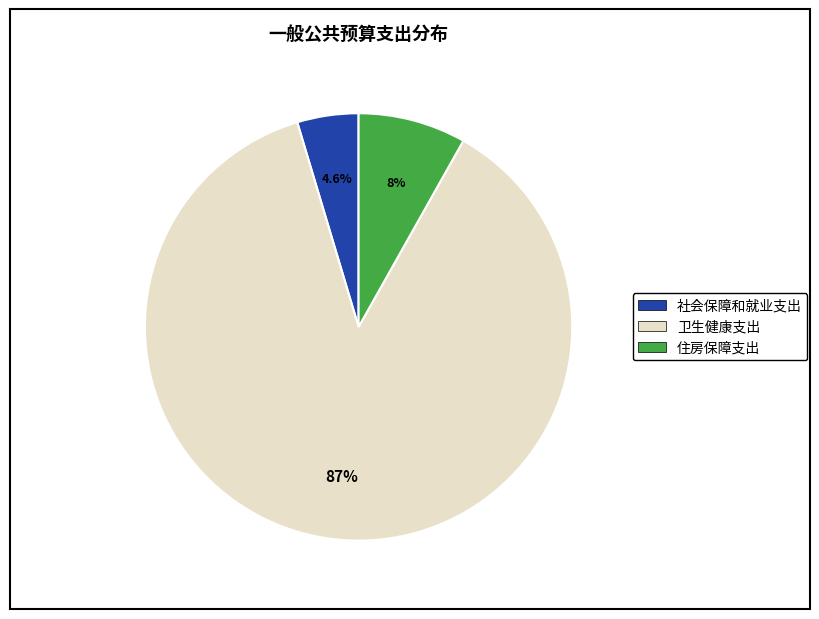

What percentage do 卫生健康支出 and 住房保障支出 together represent?

95.4%